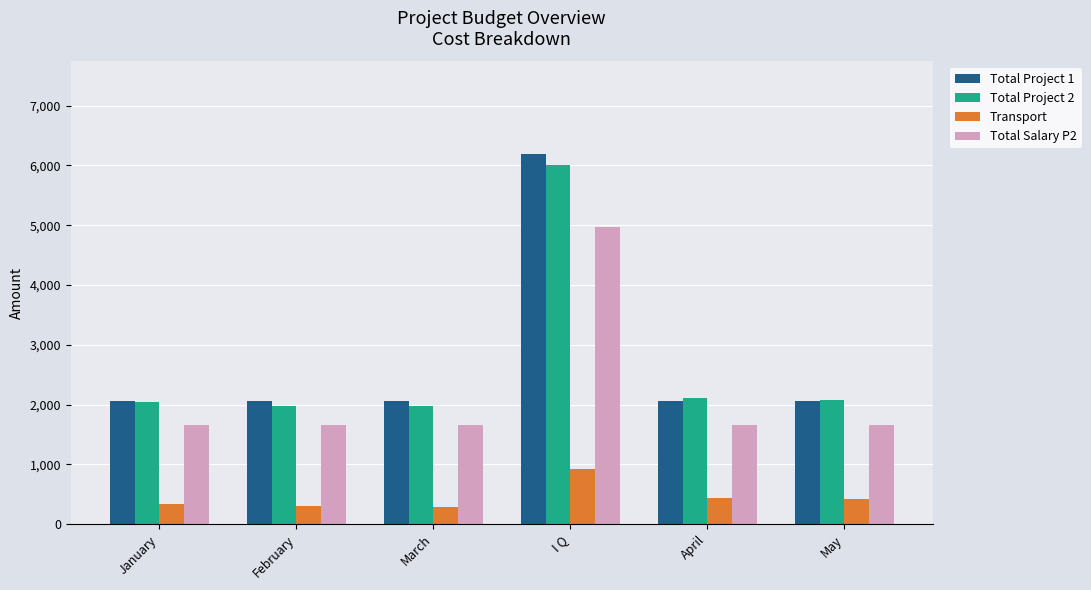

At which category is the sum across all series the highest?

I Q